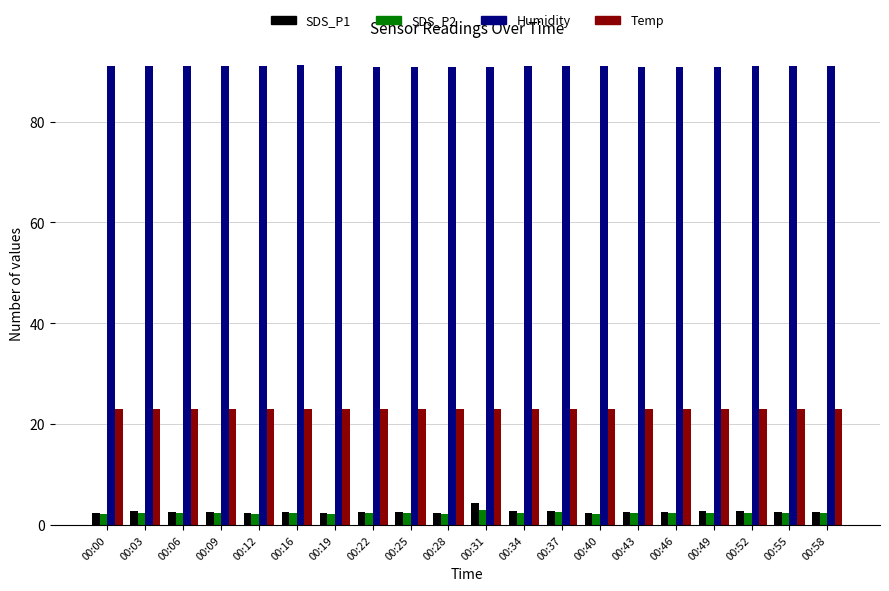

How many categories are shown in the chart?

20